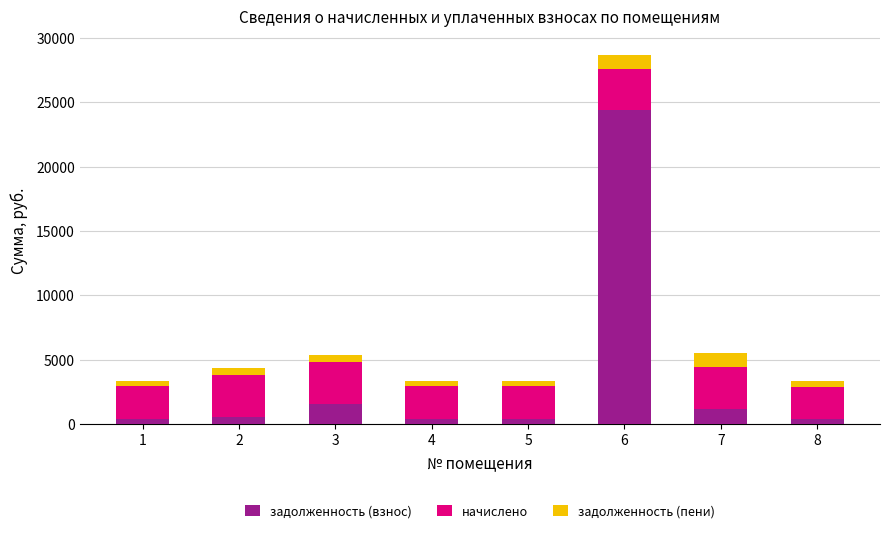

What is the difference between the maximum and minimum values in the задолженность (взнос) series?

23963.5